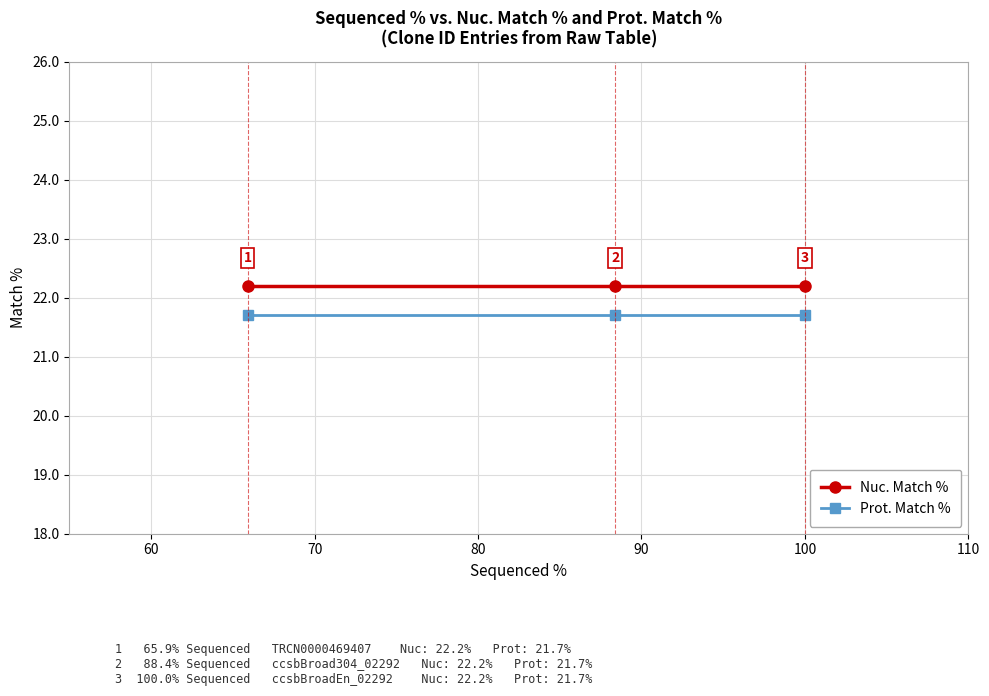

At how many categories does at least one series exceed 21?

3